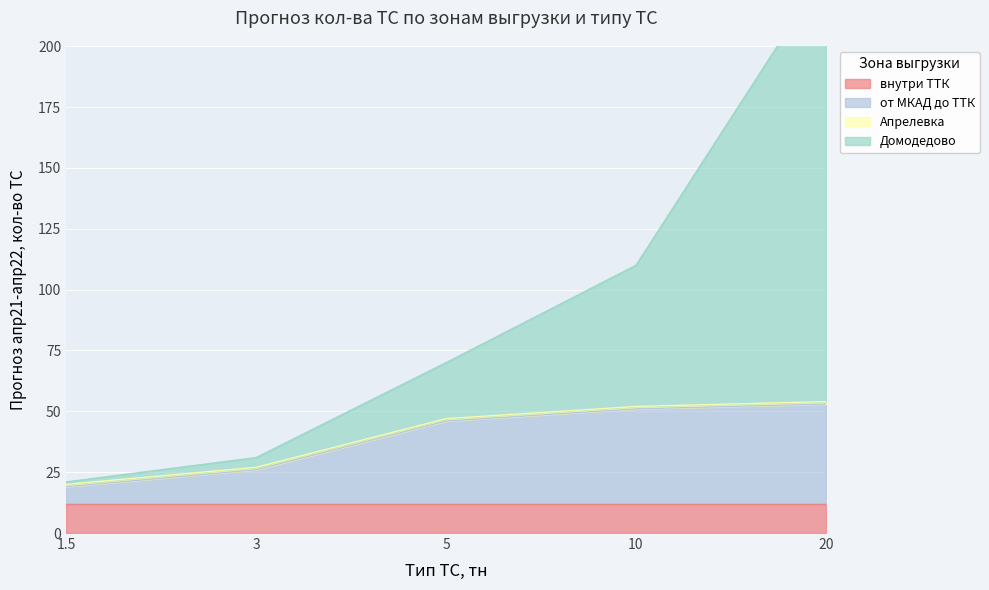

At how many categories does at least one series exceed 121?

1